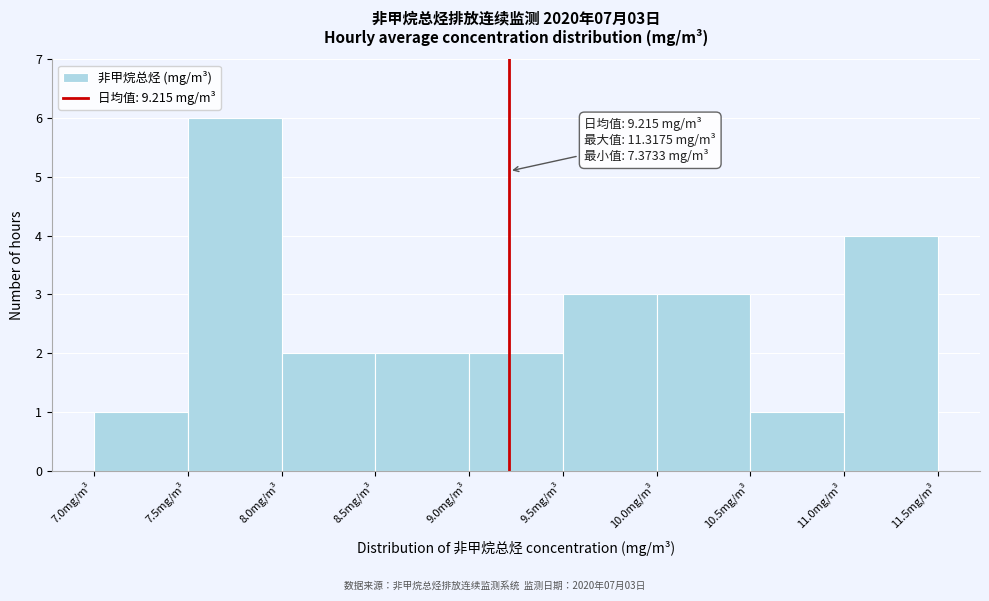

Which range on the x-axis has the tallest bar?

7.5 to 8.0